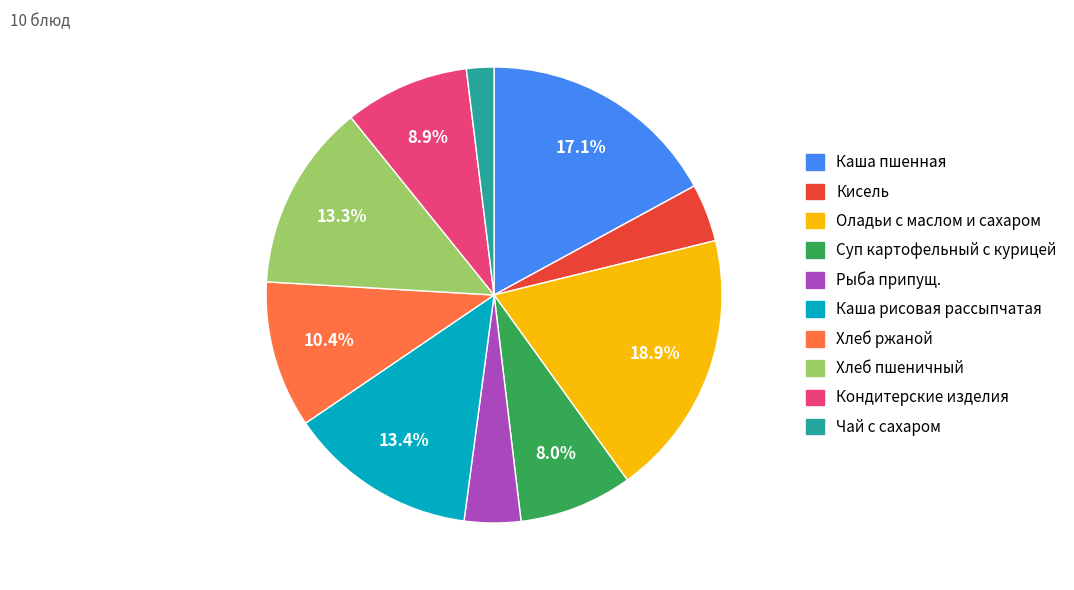

What portion of the pie excludes Кондитерские изделия?

91.1%